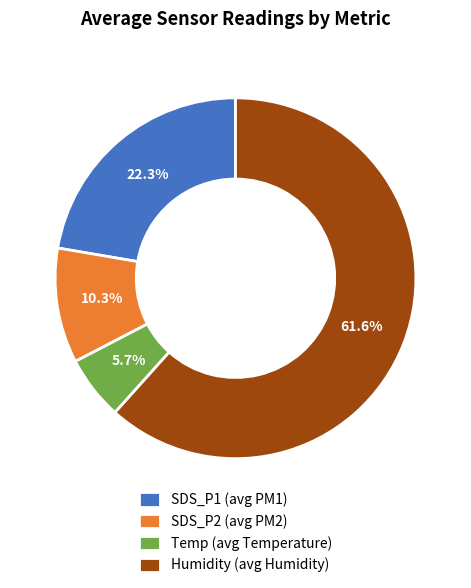

How many segments does this pie chart have?

4